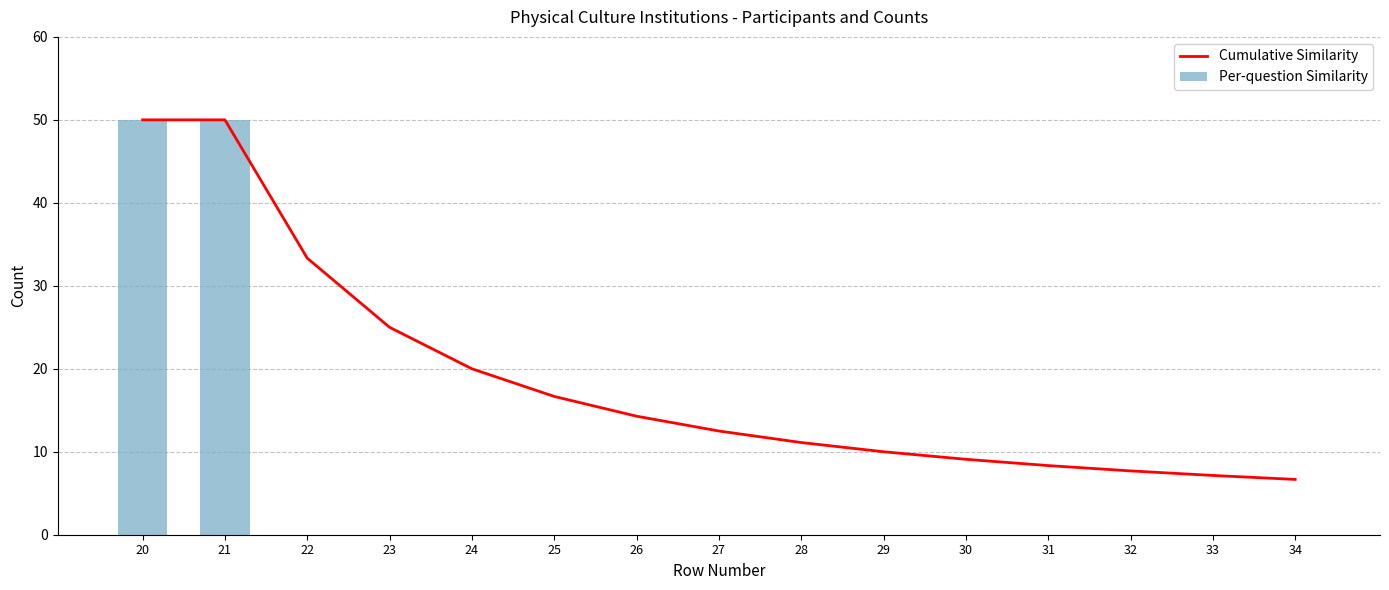

List the series in order of their overall mean, lowest first.

Per-question Similarity, Cumulative Similarity